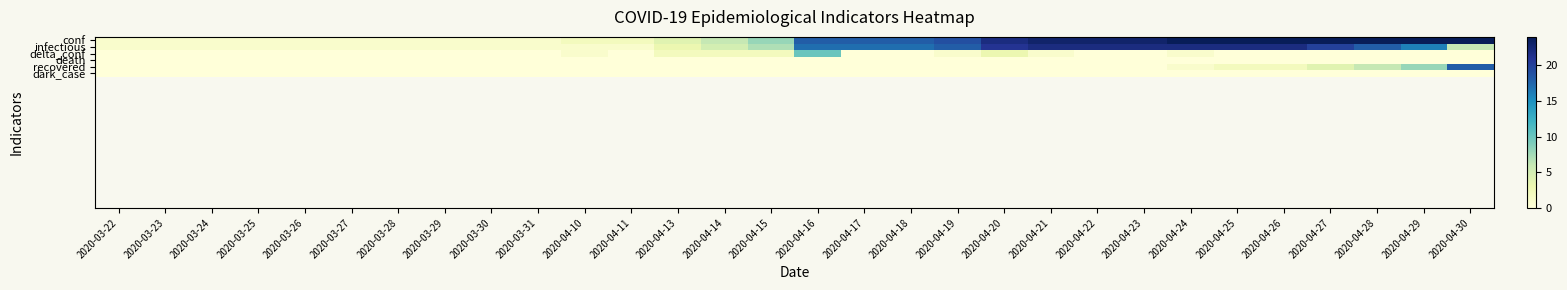

What is the highest value of the infectious series?

22